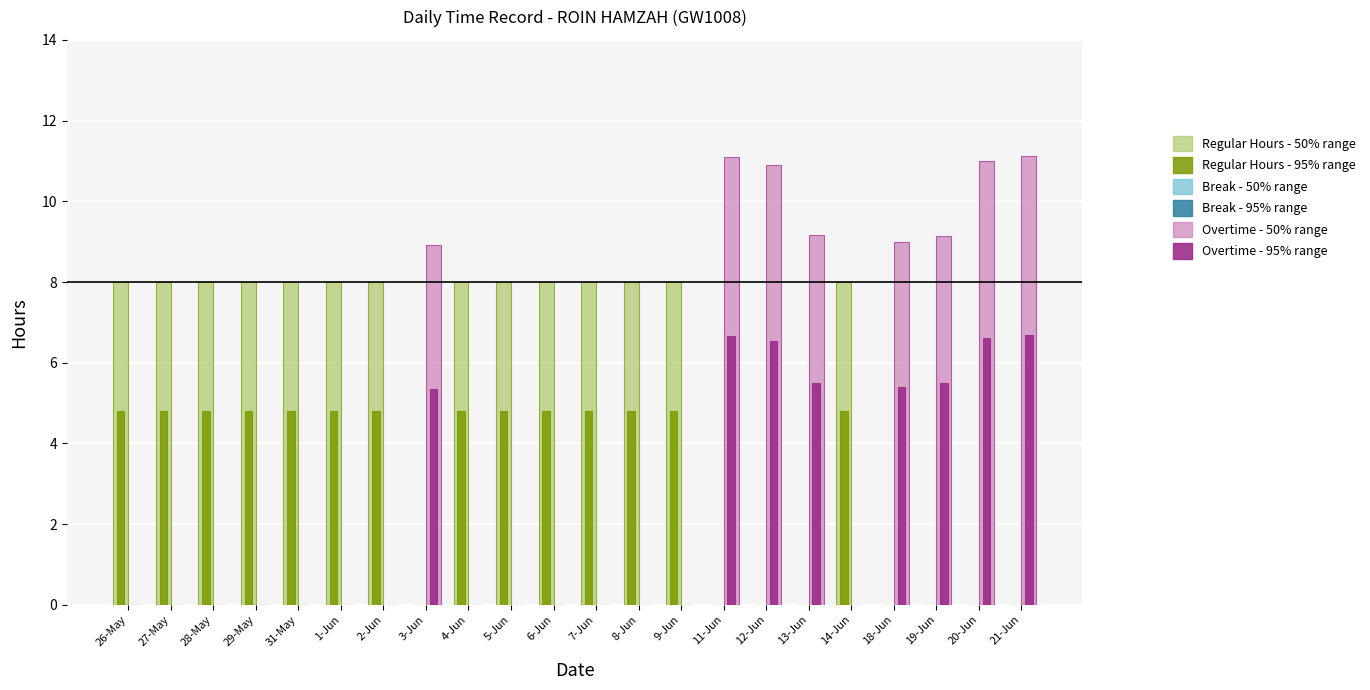

Which series has the largest total across all categories?

Regular Hours - 50% range